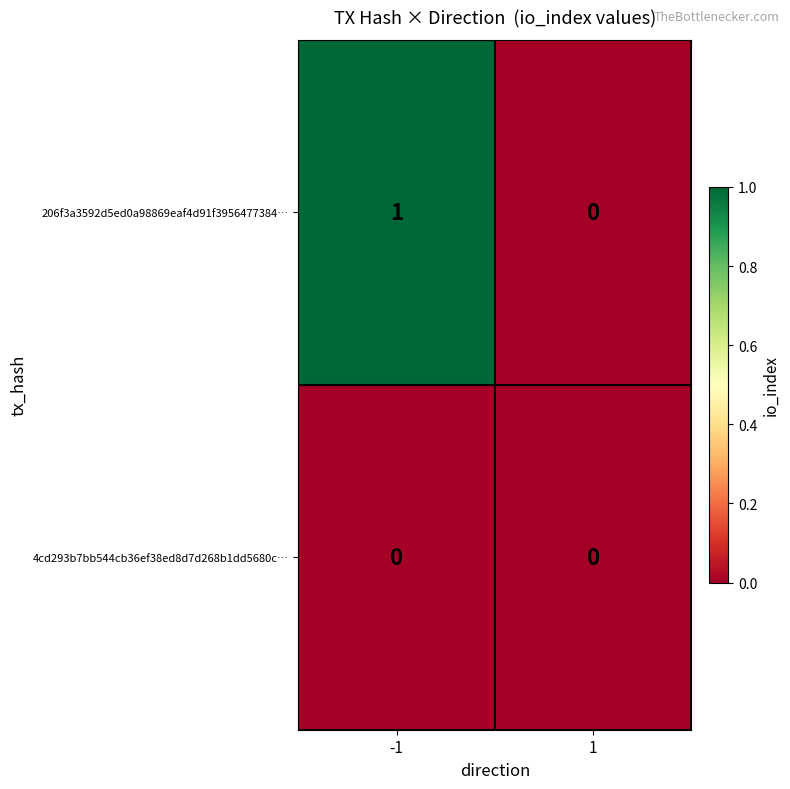

At which category is the sum across all series the highest?

-1